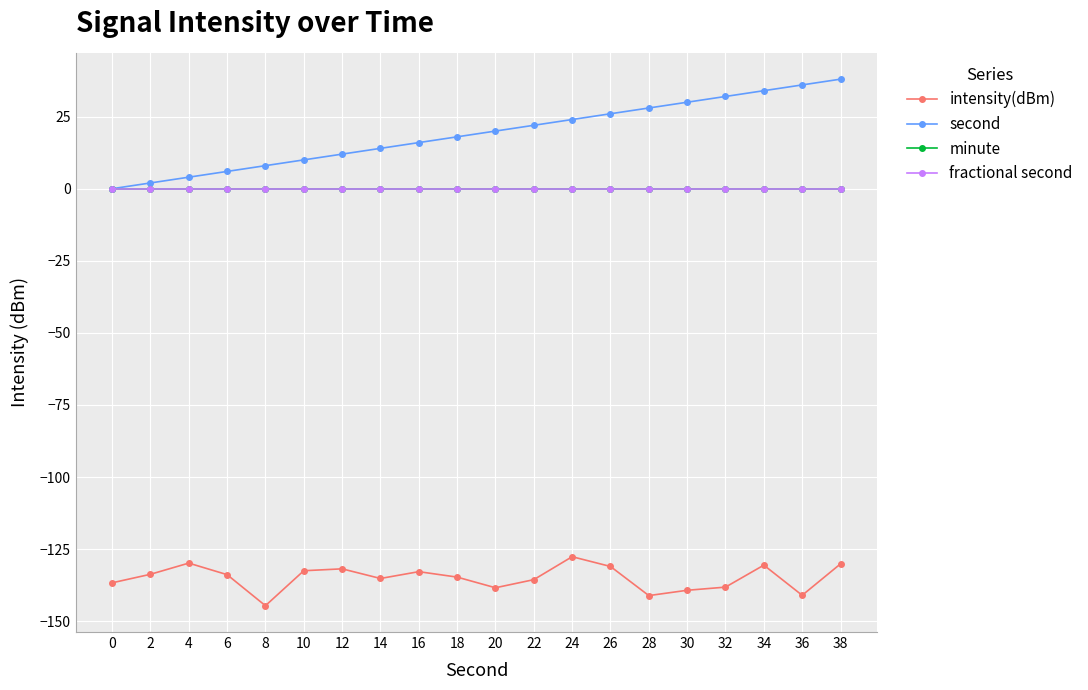

Rank the categories by second value from lowest to highest.

0, 2, 4, 6, 8, 10, 12, 14, 16, 18, 20, 22, 24, 26, 28, 30, 32, 34, 36, 38